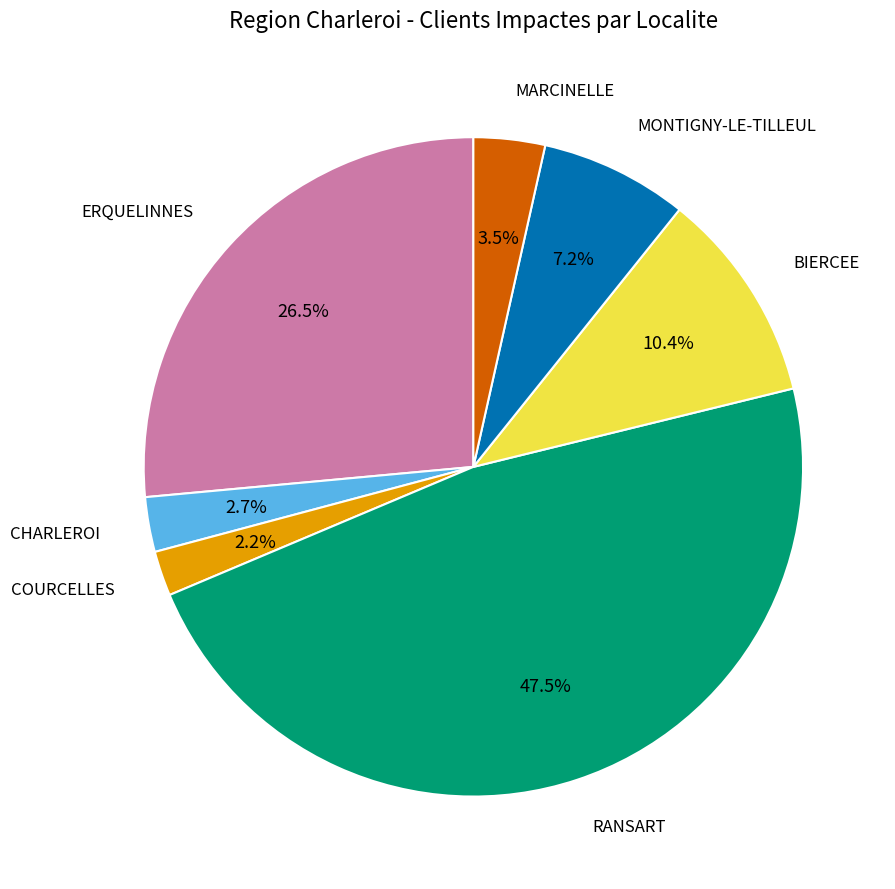

What is the ratio of the value at MONTIGNY-LE-TILLEUL to the value at ERQUELINNES?

0.3